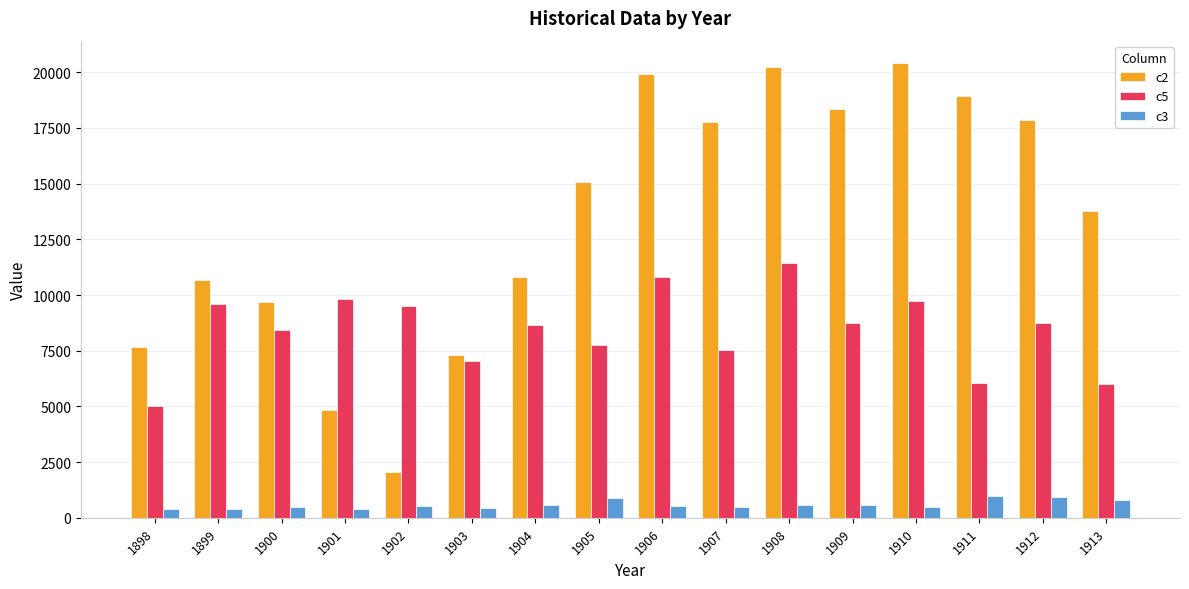

What is the difference between the maximum and minimum values in the c2 series?

18357